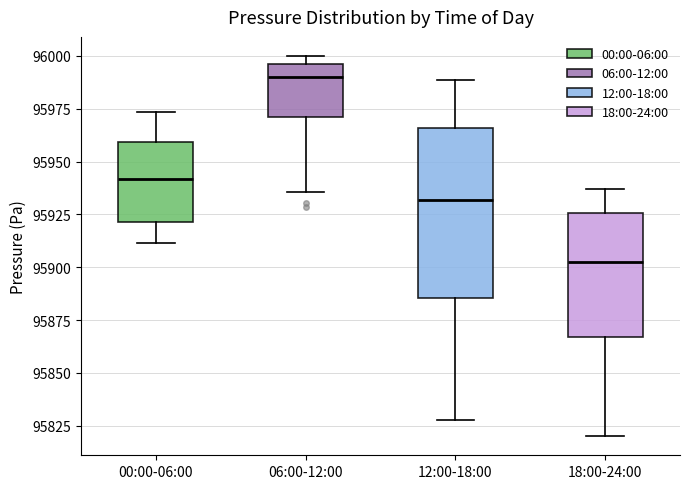

Which box's median line is the highest?

06:00-12:00